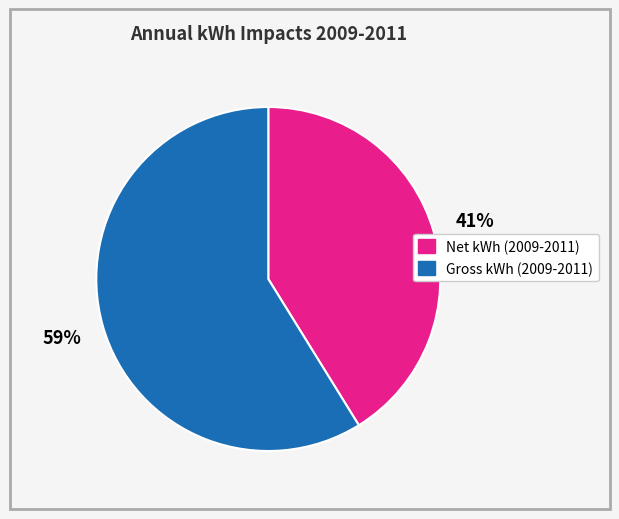

To the nearest percent, what is the average slice percentage?

50%